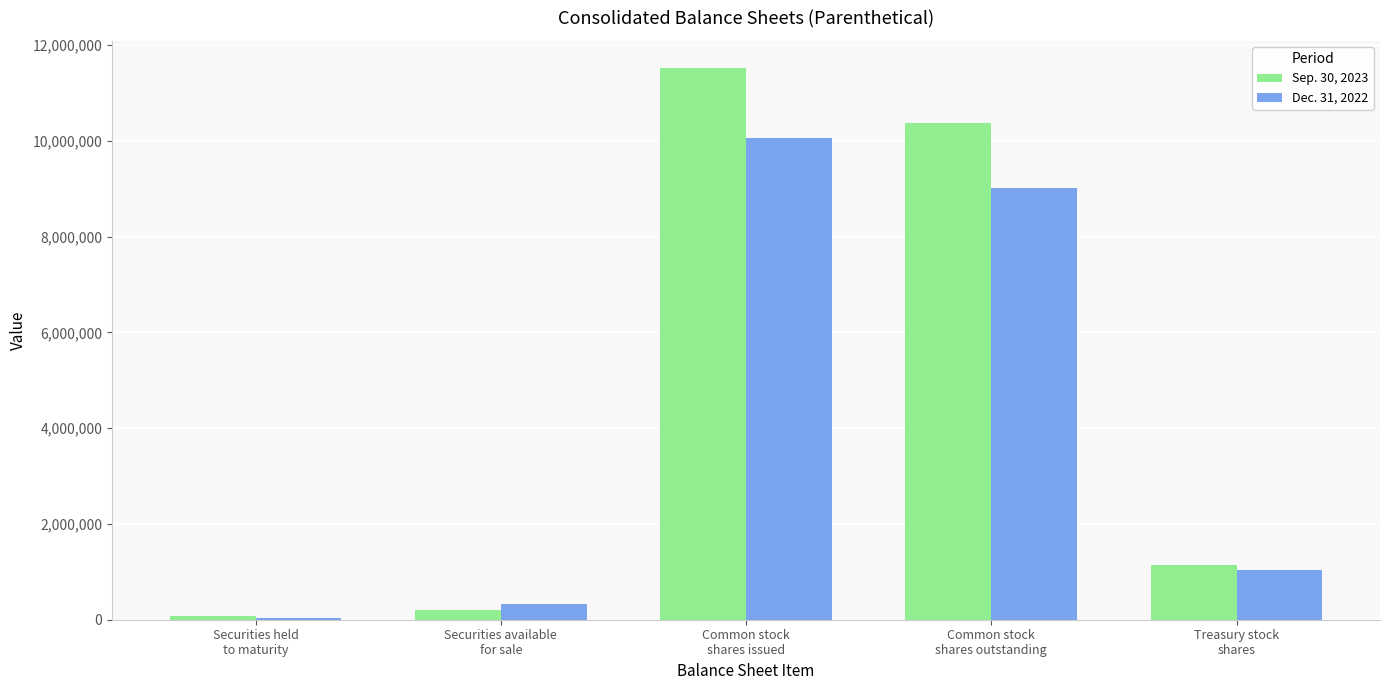

True or false: Sep. 30, 2023 has a value of 2114447 at Common stock
shares outstanding.

False